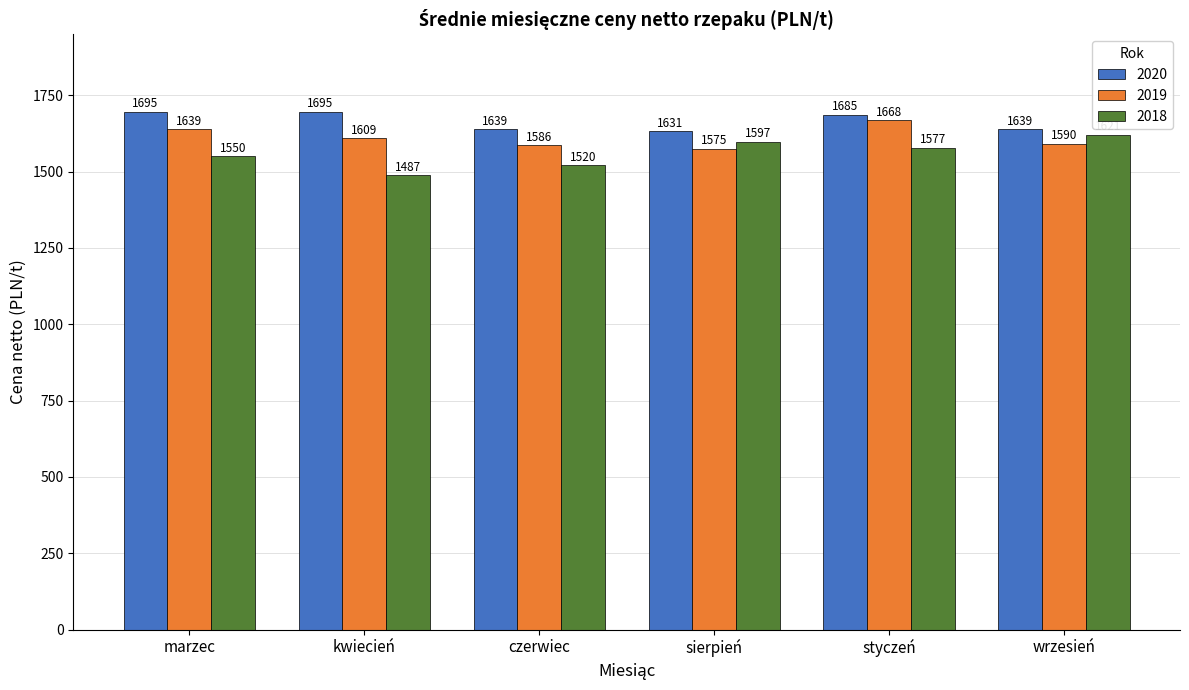

What is the greatest value displayed?

1695